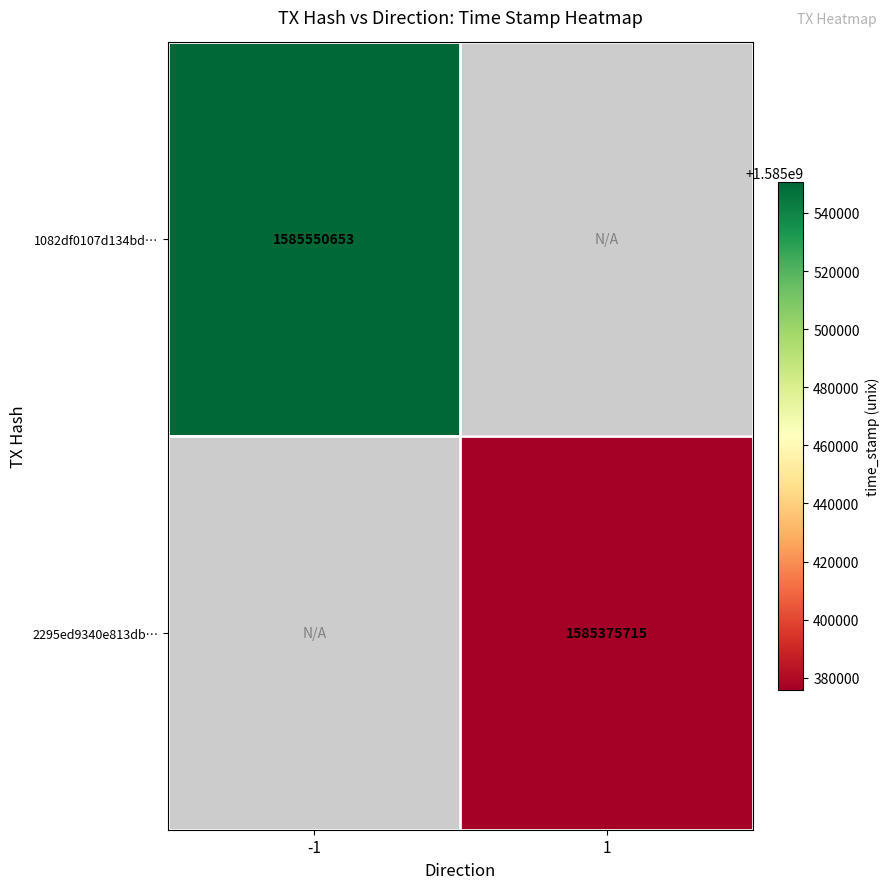

The 1082df0107d134bd… series shows 540884582 at -1. True or false?

False